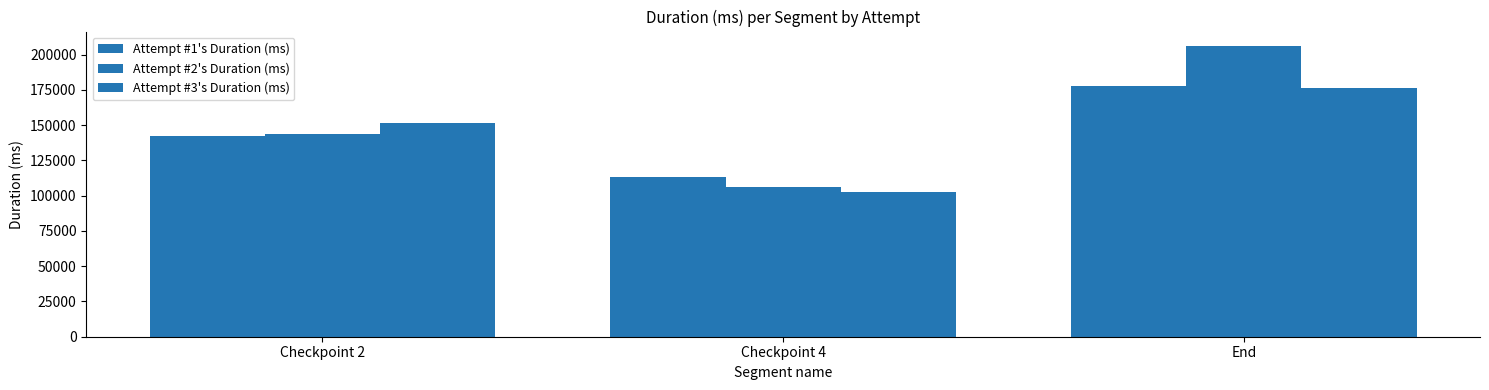

Which series changed the most between Checkpoint 2 and Checkpoint 4?

Attempt #3's Duration (ms)